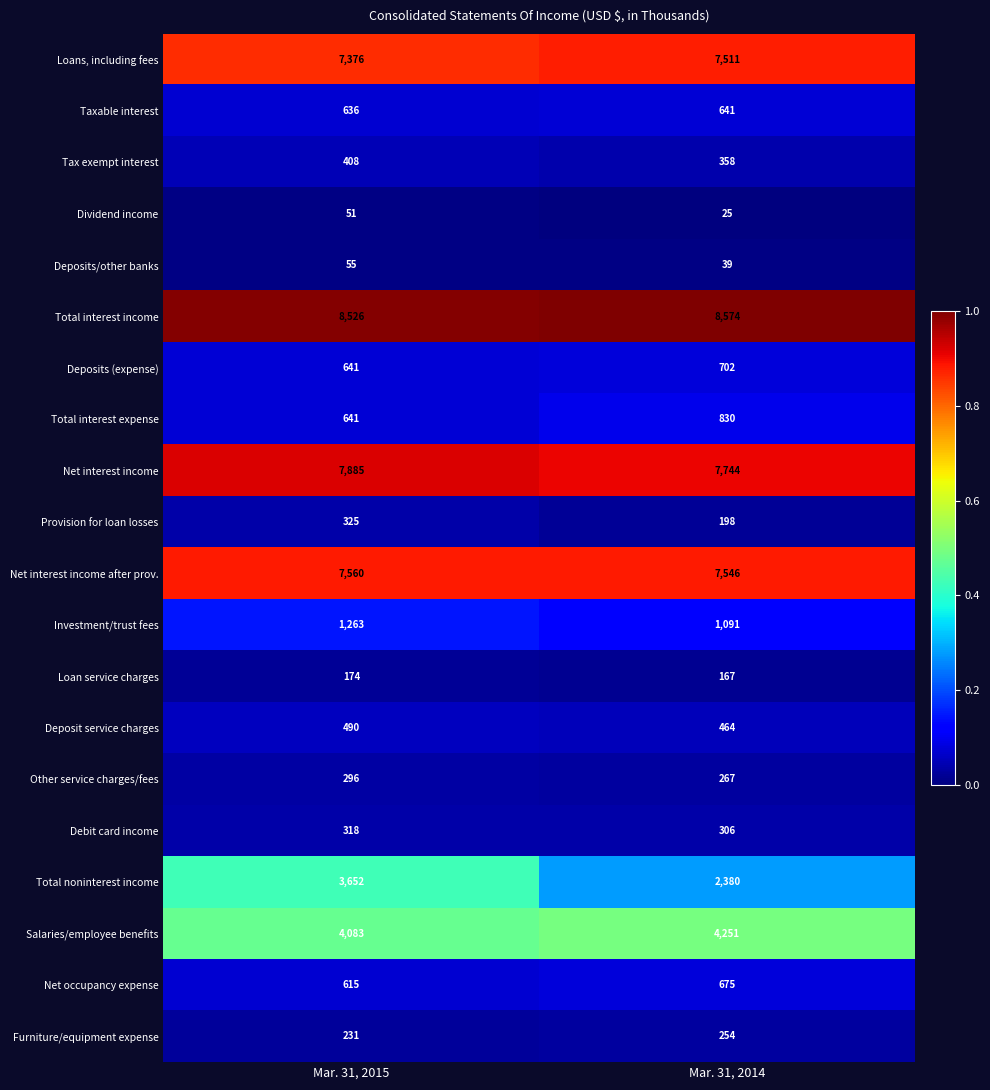

At which category is the sum across all series the highest?

Mar. 31, 2015